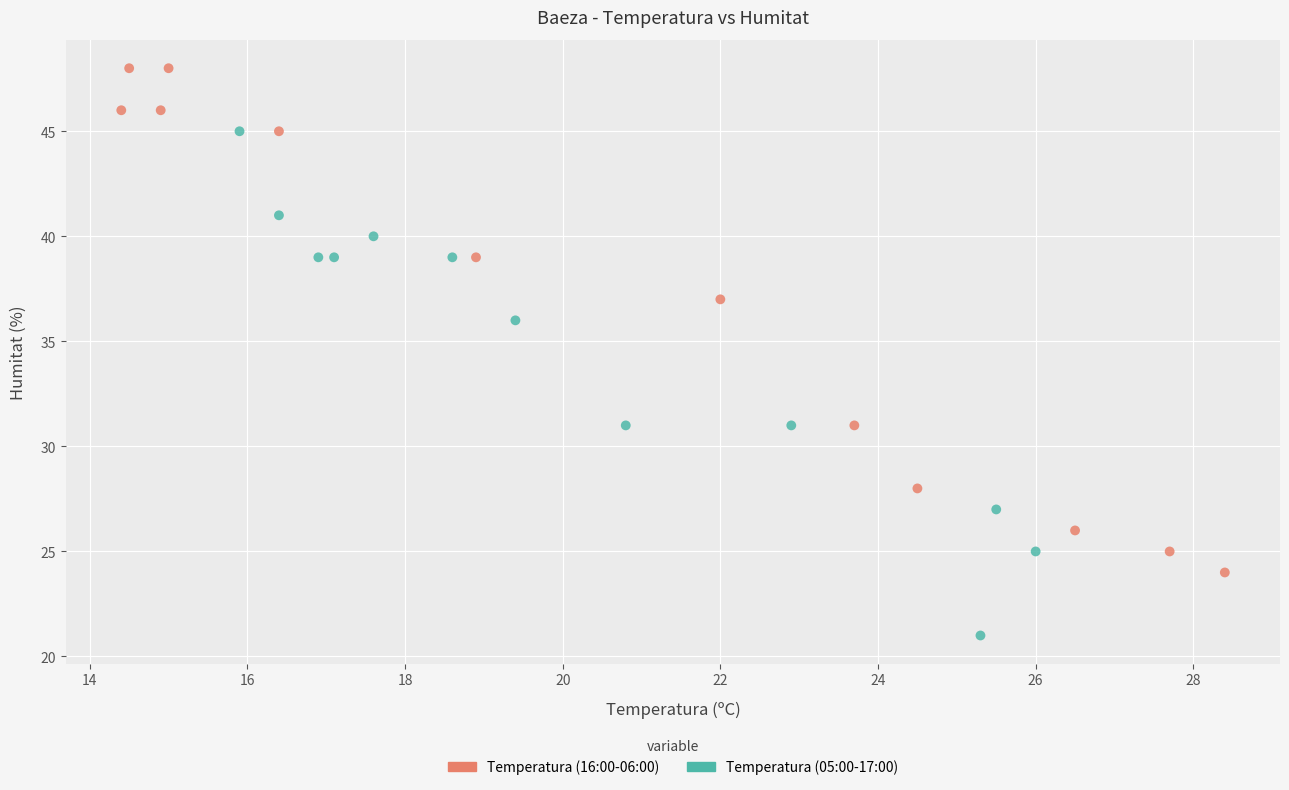

What are all the series names shown in the legend?

Temperatura (16:00-06:00), Temperatura (05:00-17:00)